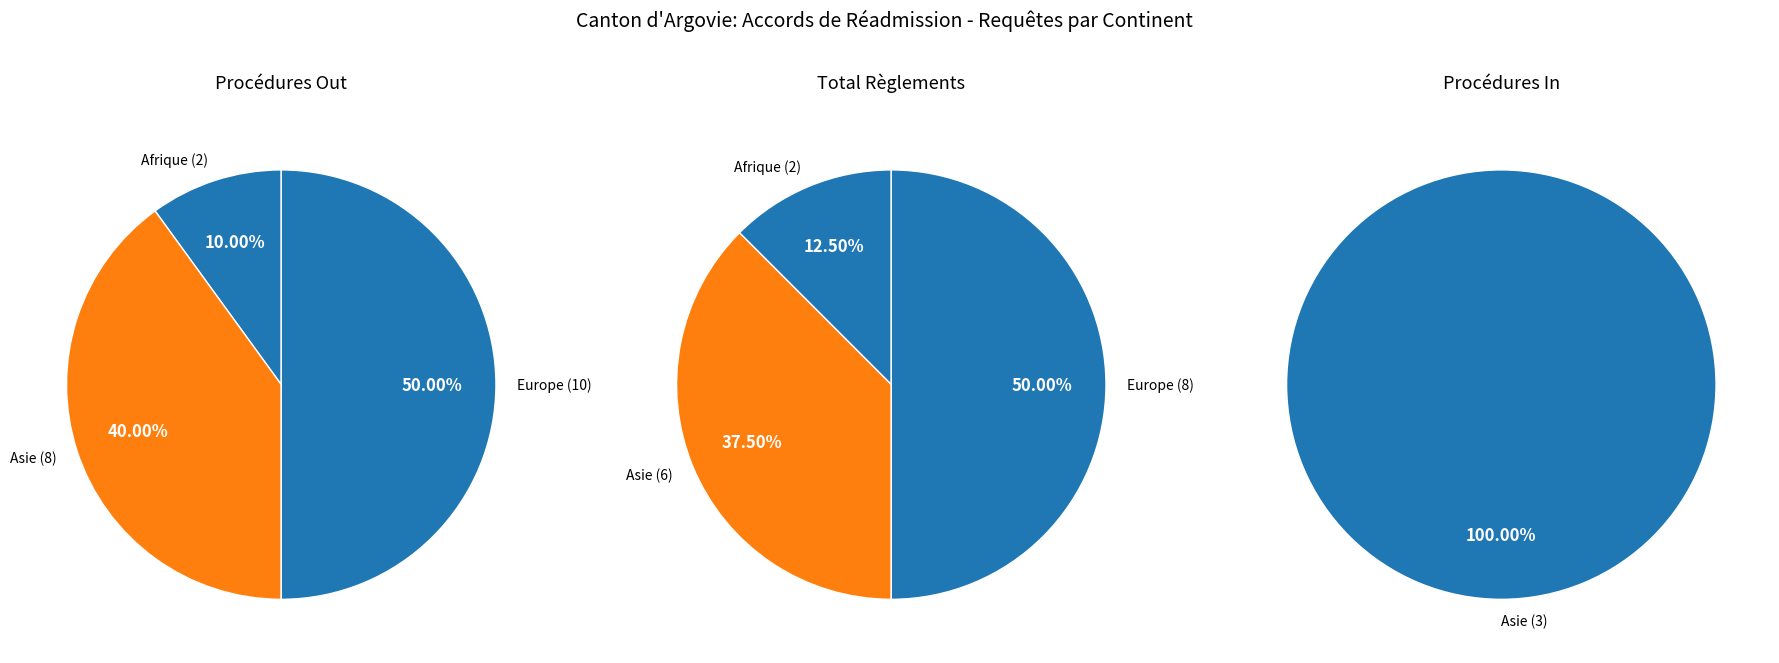

Which has a higher value, Asie or Amérique?

Asie